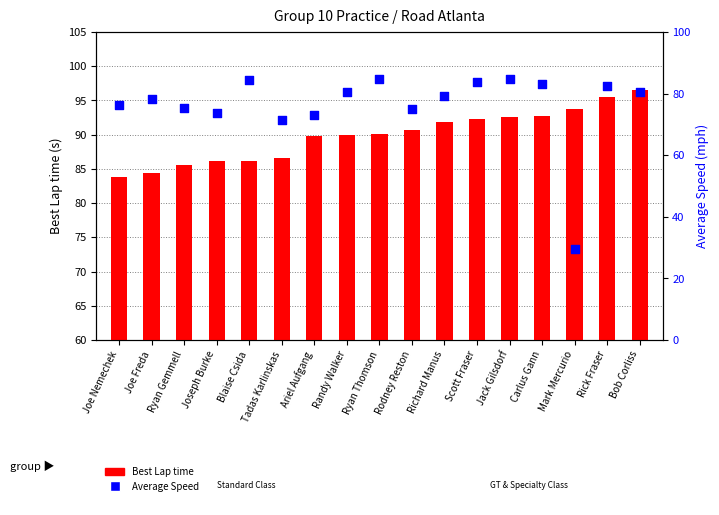

At which category is the sum across all series the highest?

Rick Fraser